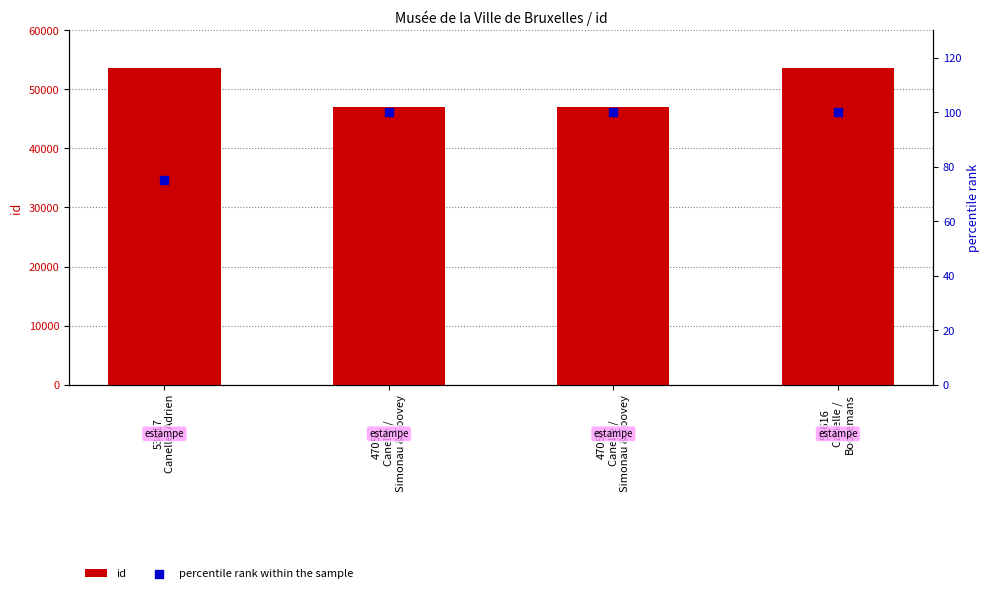

What are all the series names shown in the legend?

id, percentile rank within the sample